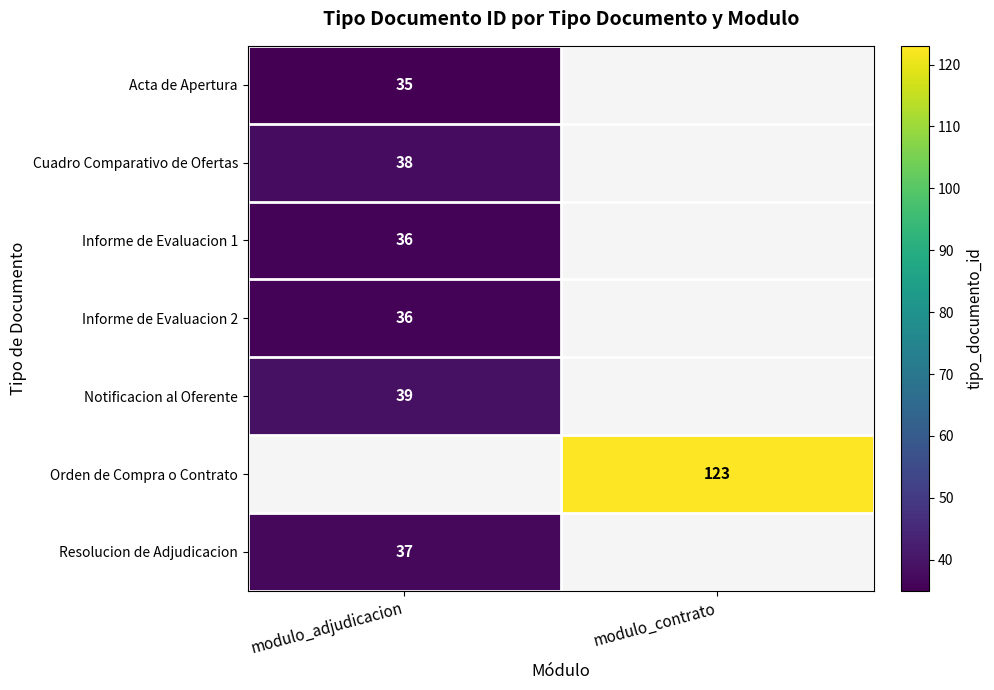

True or false: Informe de Evaluacion 2 has a value of 36 at modulo_adjudicacion.

True